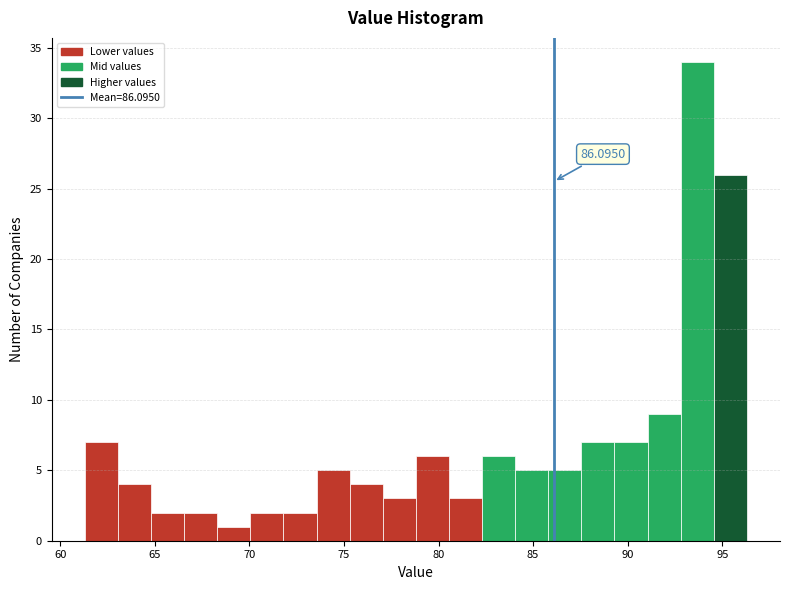

Around what value on the x-axis is the tallest bar? Give the approximate position of its centre, as read against the axis.

93.5